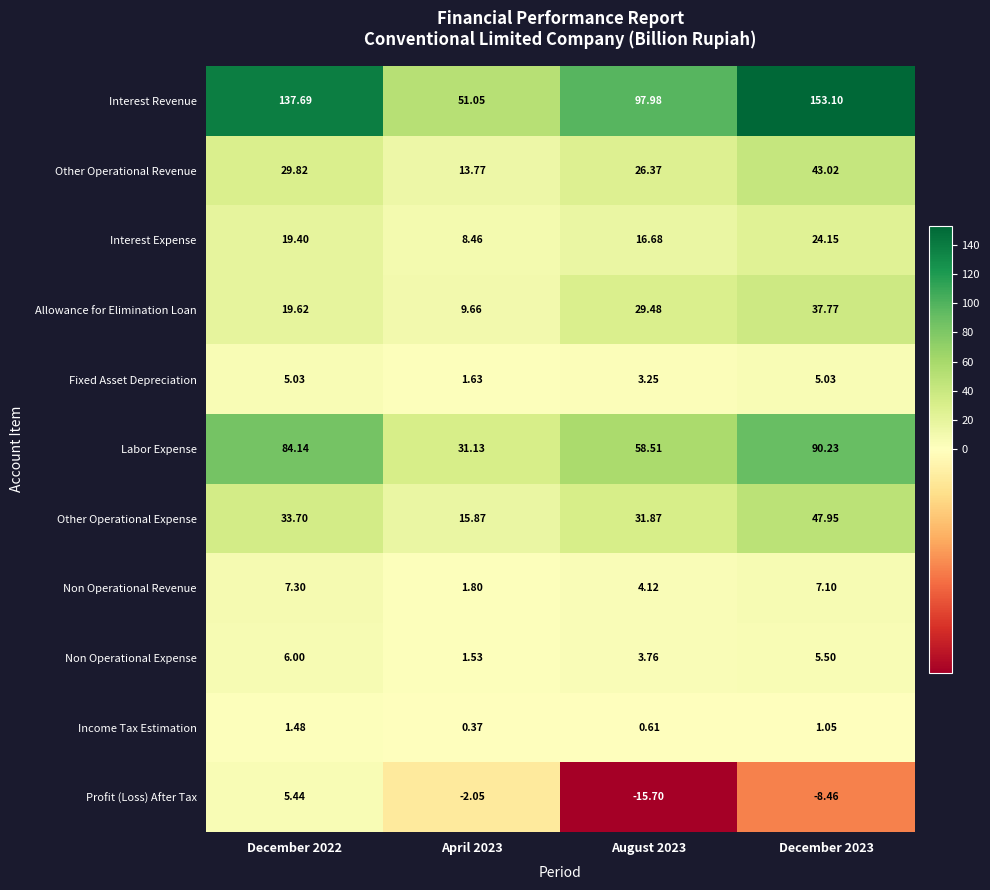

Which series has the widest spread of values?

Interest Revenue